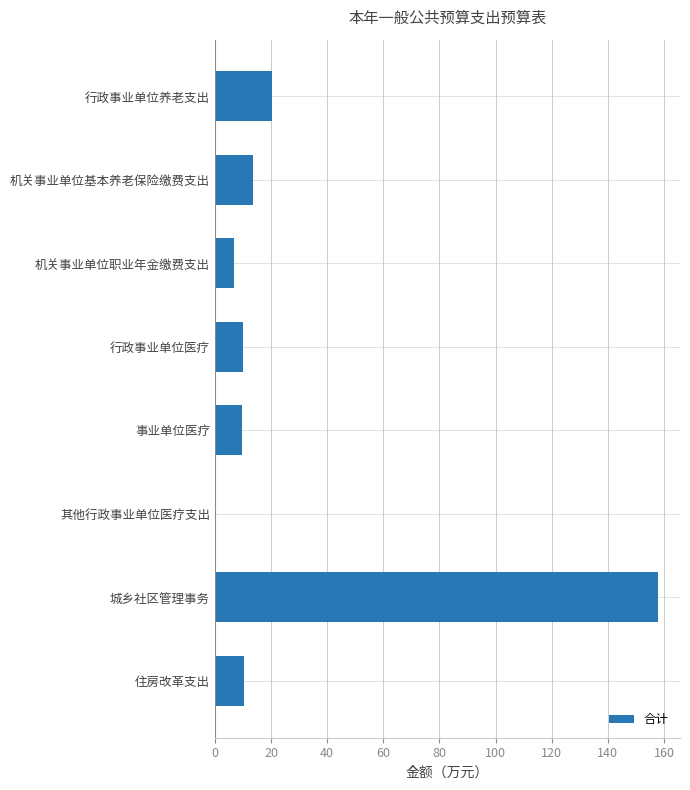

What is the sum of the values at 机关事业单位基本养老保险缴费支出 and 城乡社区管理事务?

171.5